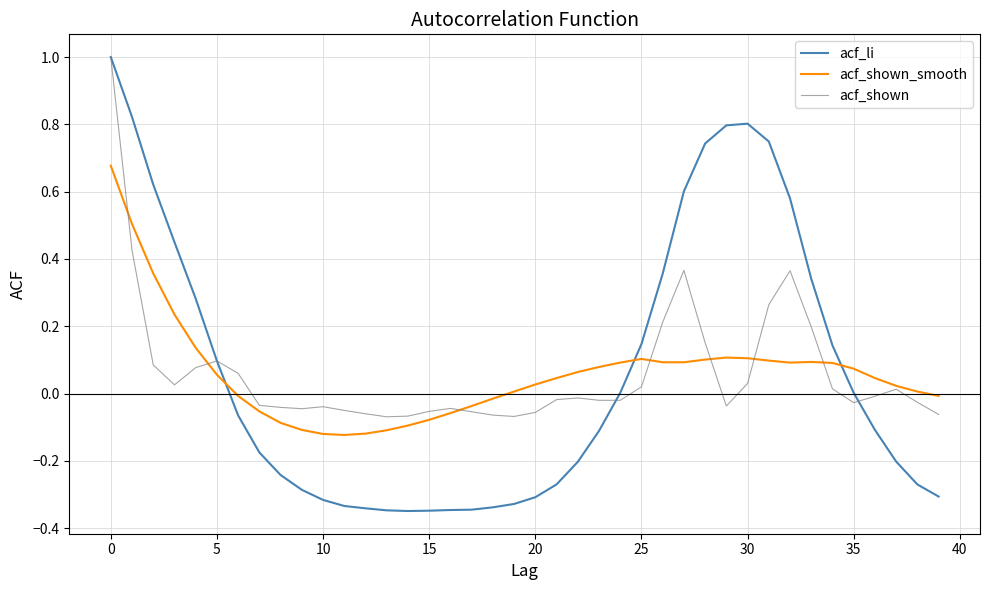

What is the maximum value for acf_li?

1.0